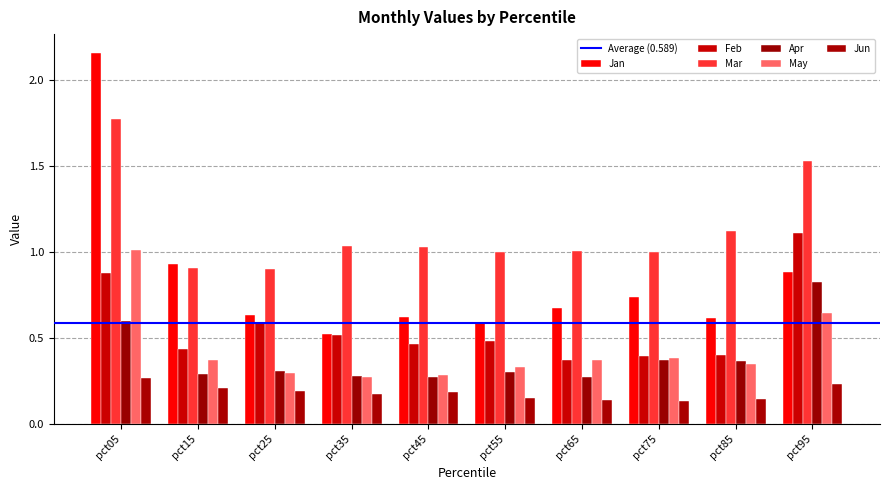

What is the lowest value of the Apr series?

0.3